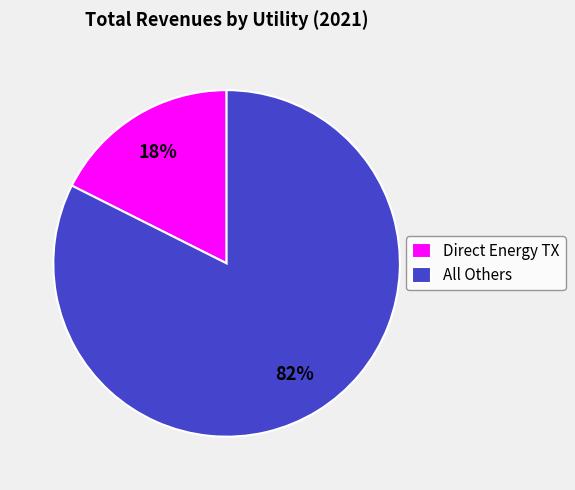

The All Others slice represents 73% of the pie. True or false?

False